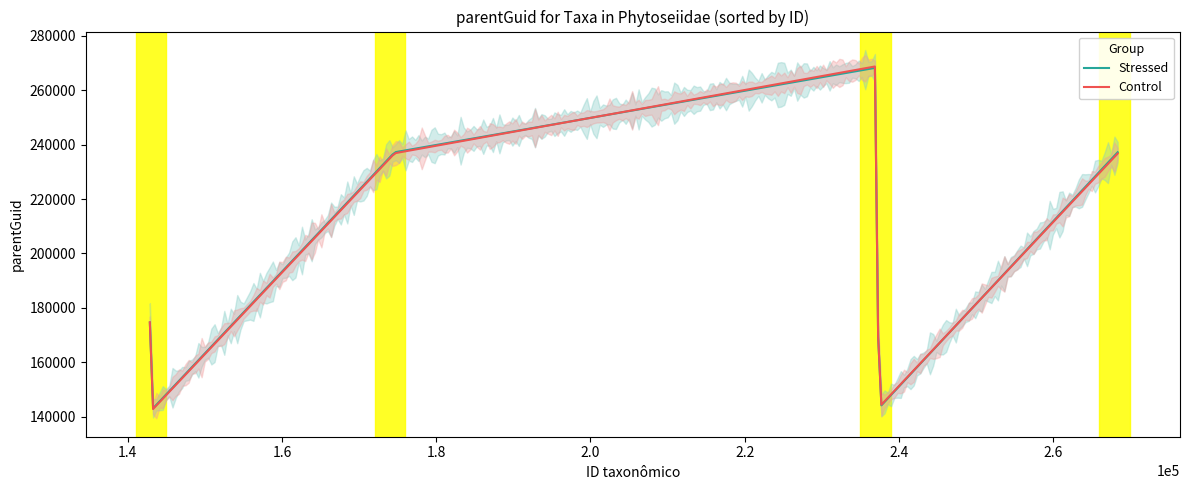

What is the difference between the maximum and second lowest values?

125379